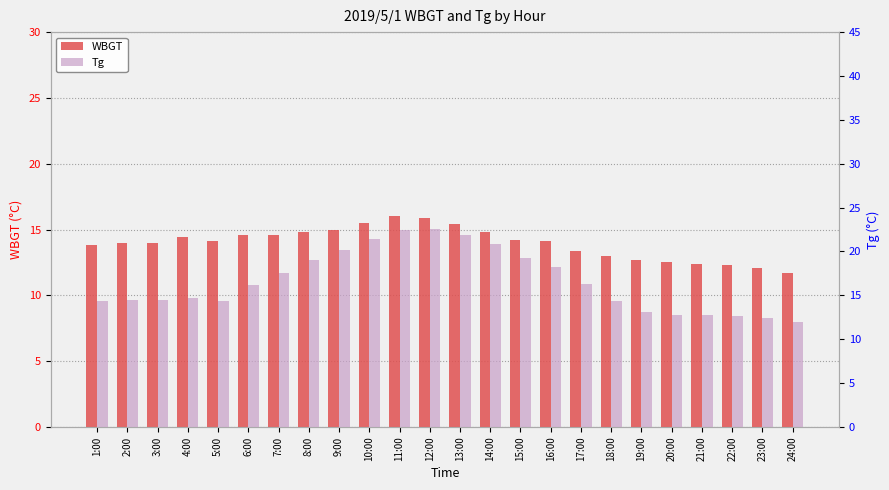

What value does the WBGT series have at 16:00?

14.1